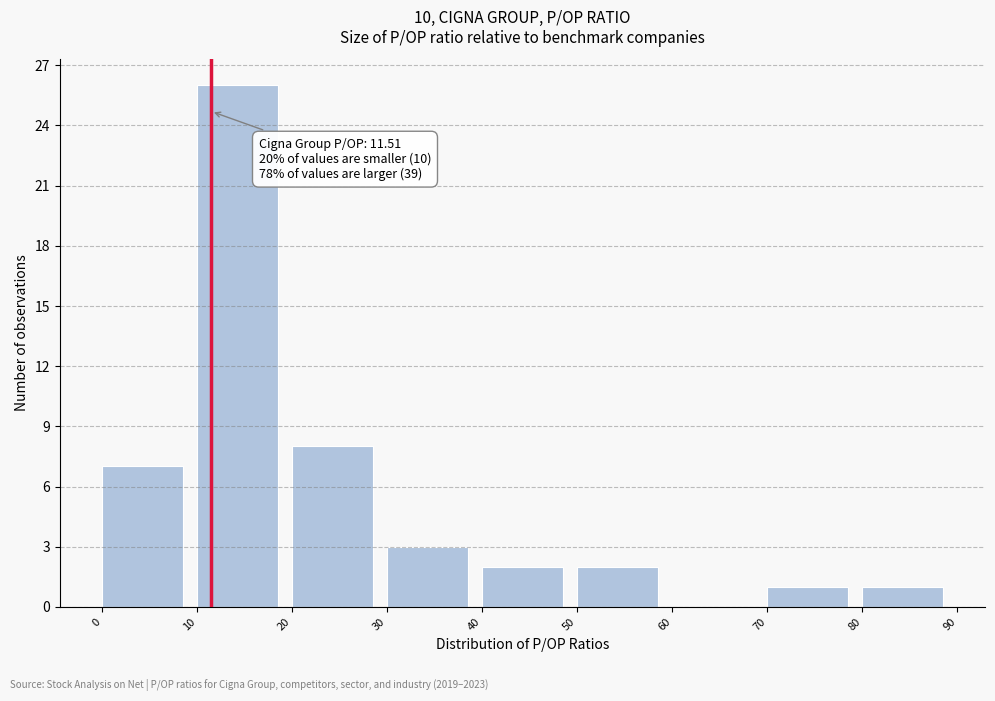

Over which range of the x-axis is the bar tallest?

10 to 20